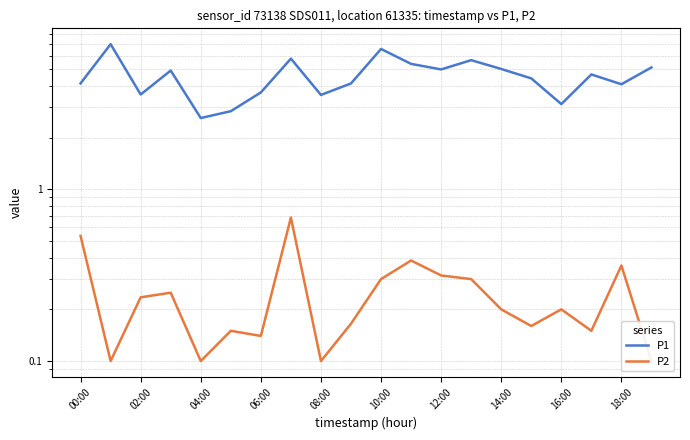

True or false: P1 and P2 intersect in this chart.

False